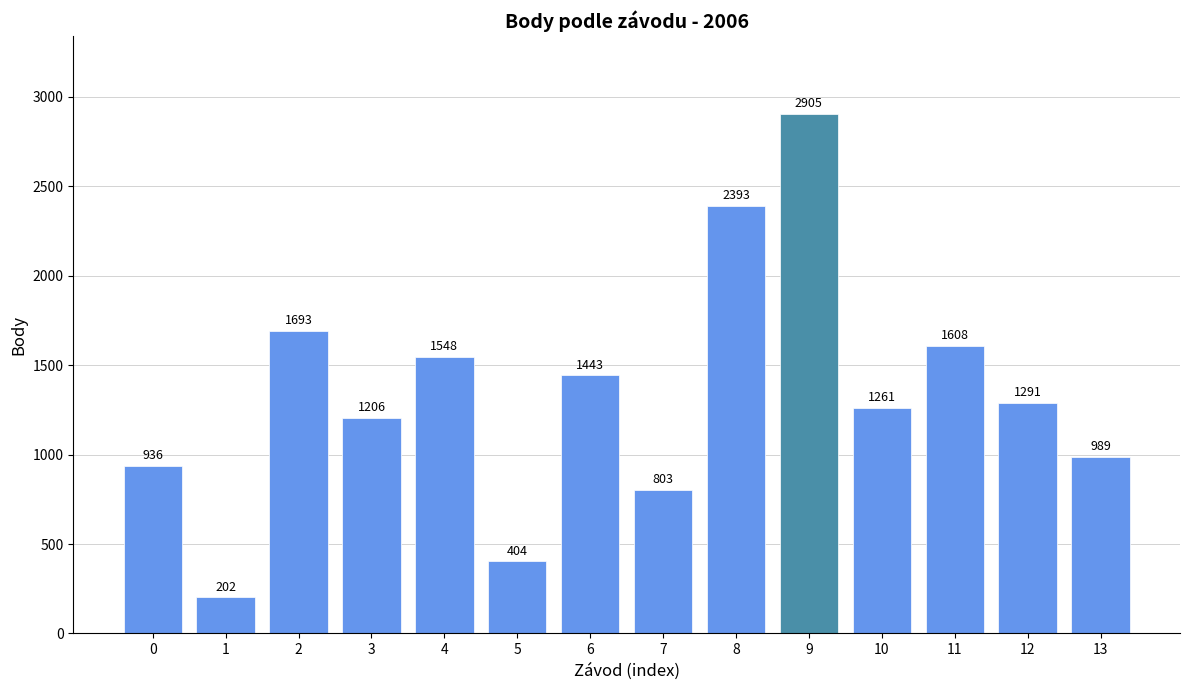

What is the average value?

1334